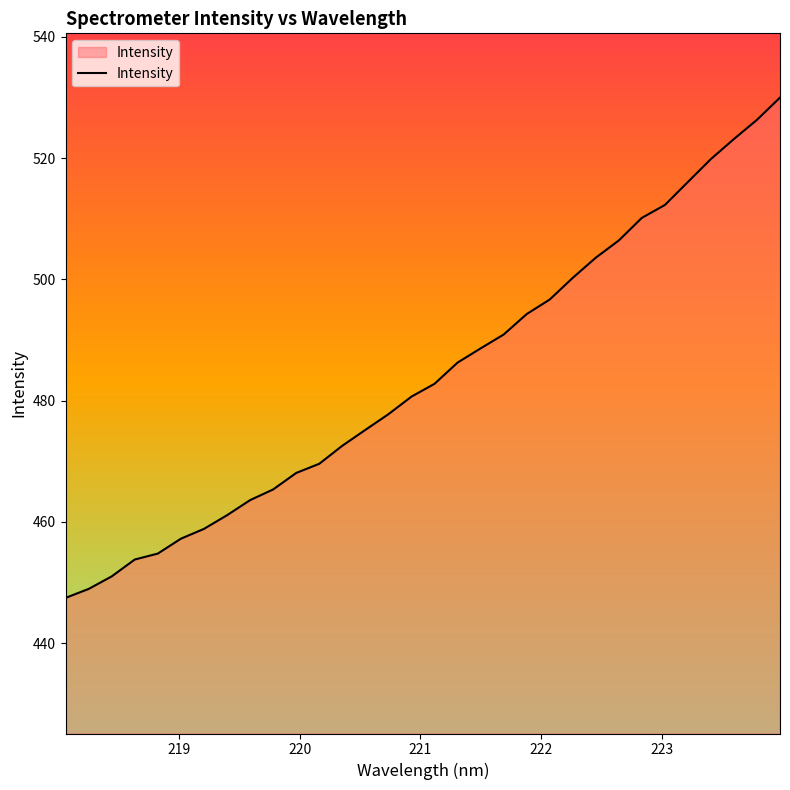

What is the difference between the maximum and minimum values?

82.5